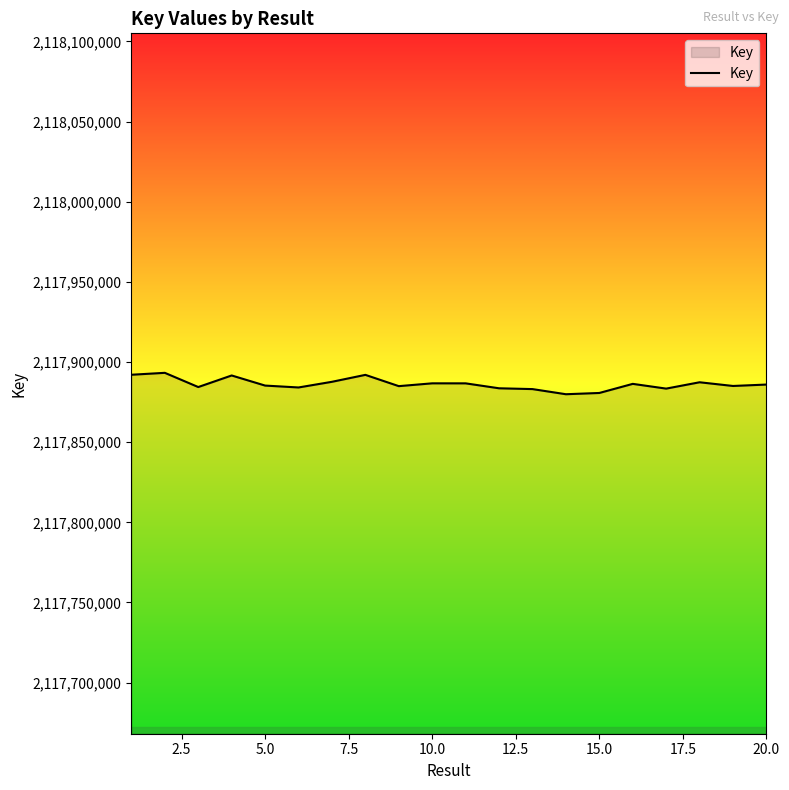

What is the difference between the maximum and minimum values?

13349